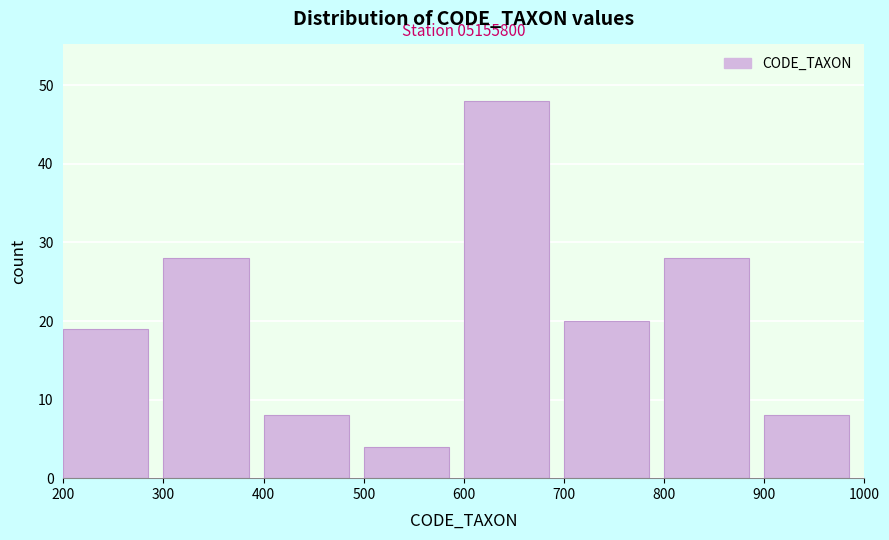

Which range on the x-axis has the tallest bar?

600 to 700